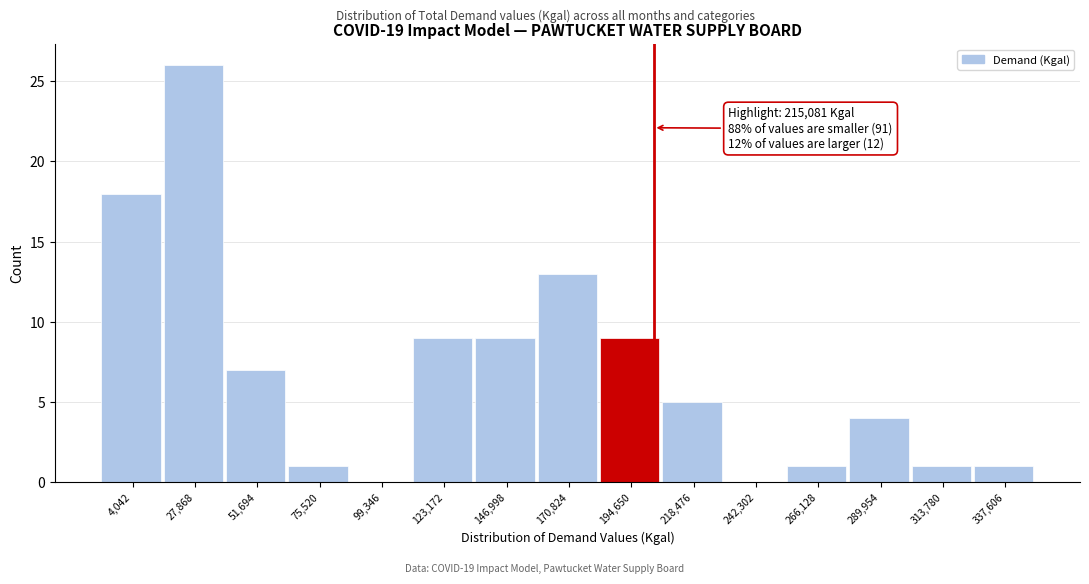

Reading left to right, extract all data points from this chart.

4,042=18	27,868=26	51,694=7	75,520=1	99,346=0	123,172=9	146,998=9	170,824=13	194,650=9	218,476=5	242,302=0	266,128=1	289,954=4	313,780=1	337,606=1